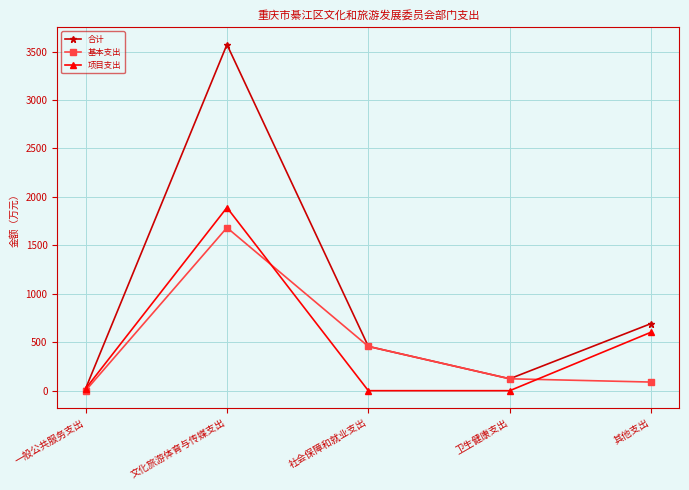

Which series has the largest total across all categories?

合计